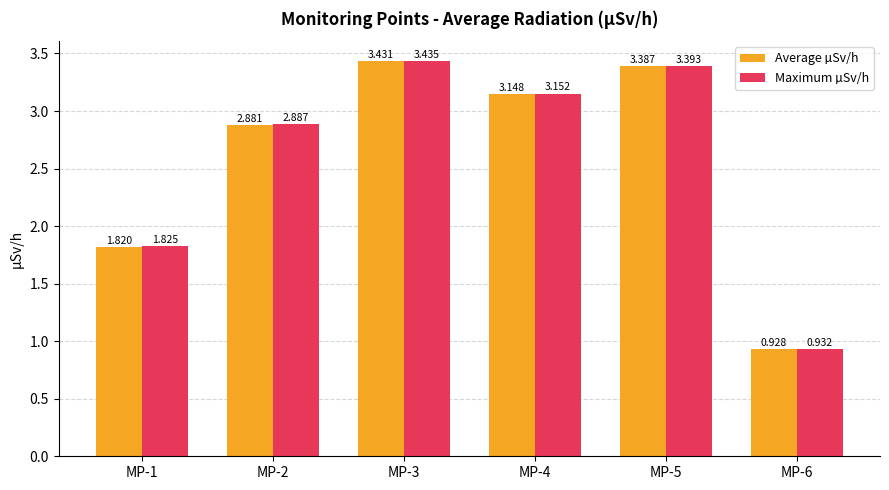

At which category is the sum across all series the highest?

MP-3